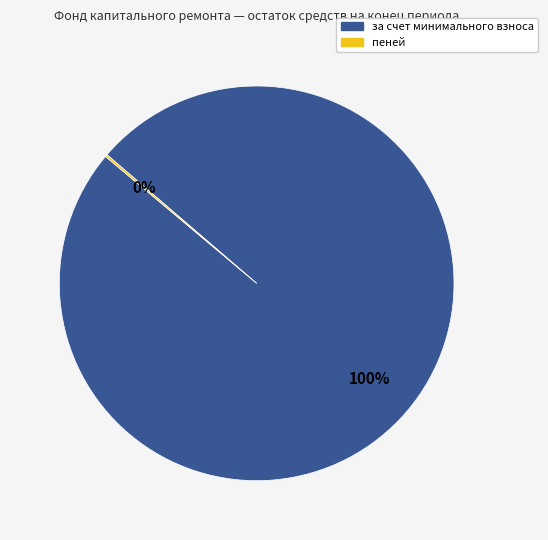

The за счет минимального взноса slice represents 100% of the pie. True or false?

True